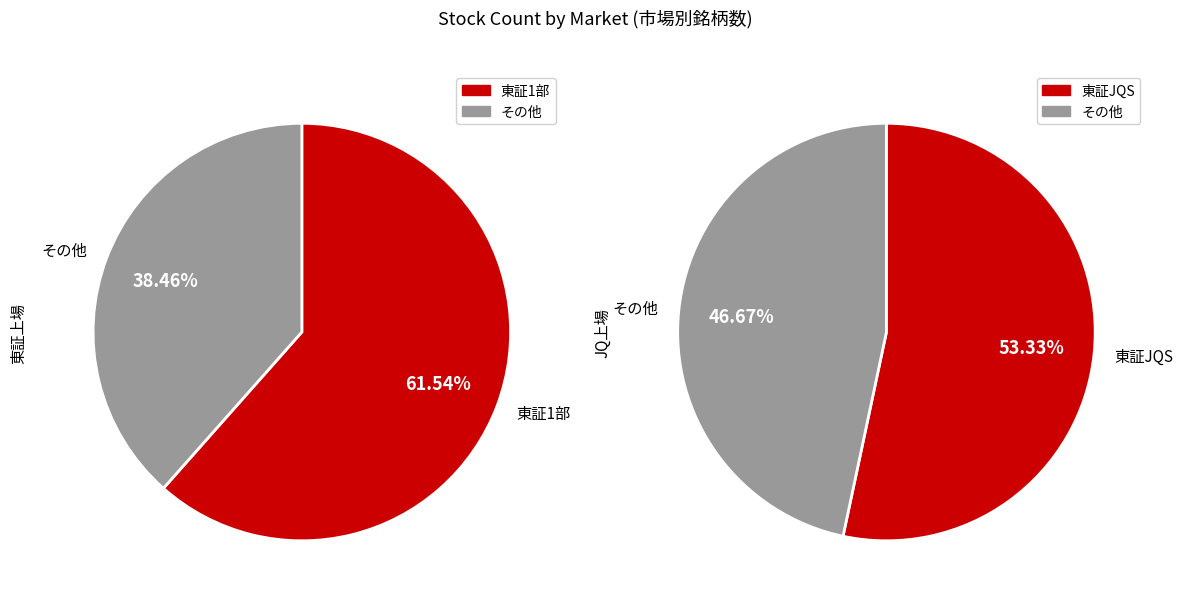

Is it true that 東証JQG is 1% of the pie?

False